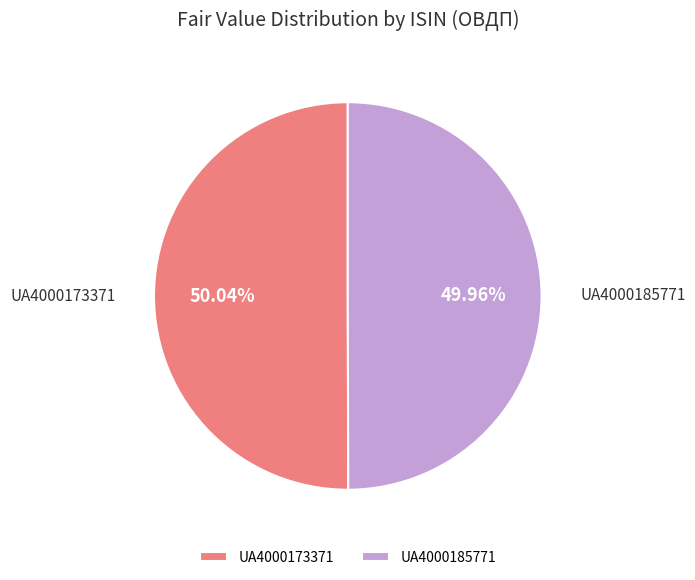

Is there a majority slice in this chart?

Yes